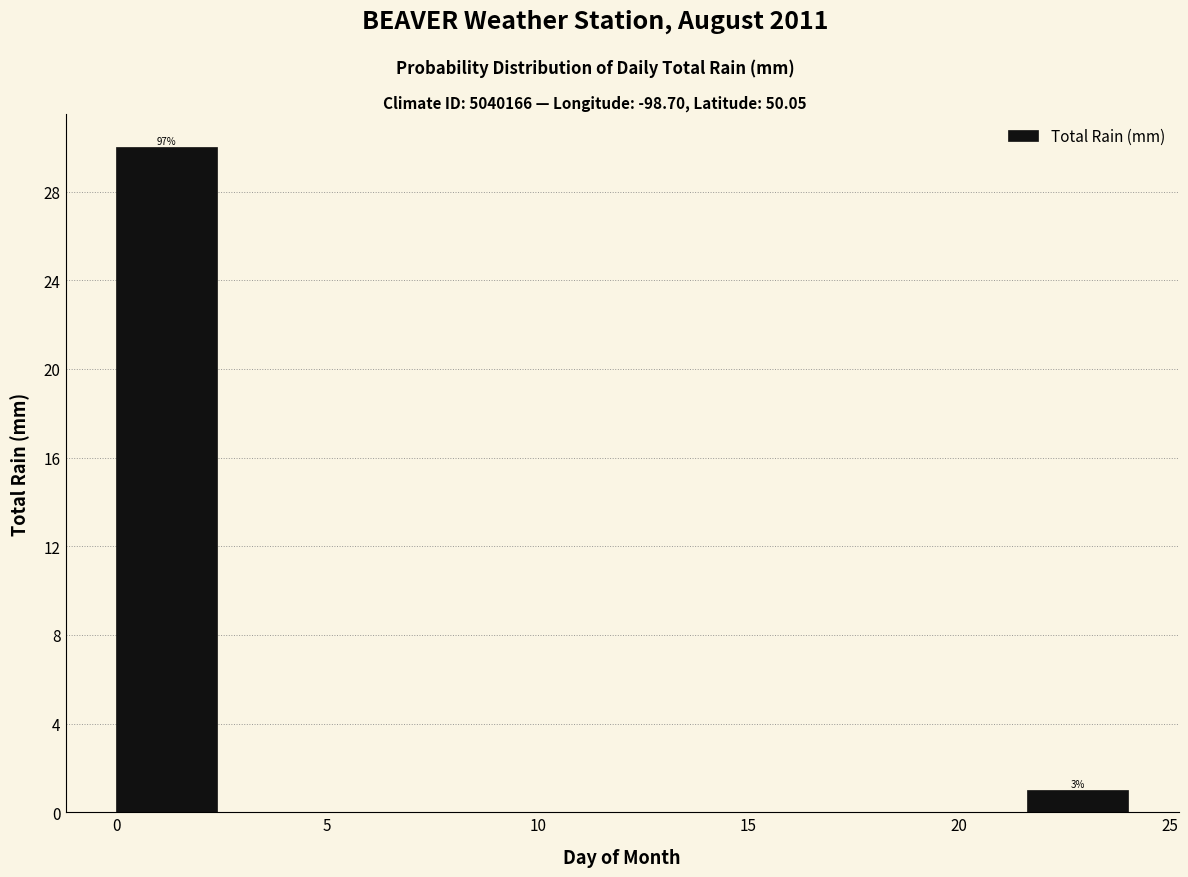

Over which range of the x-axis is the bar tallest?

0.0 to 2.4